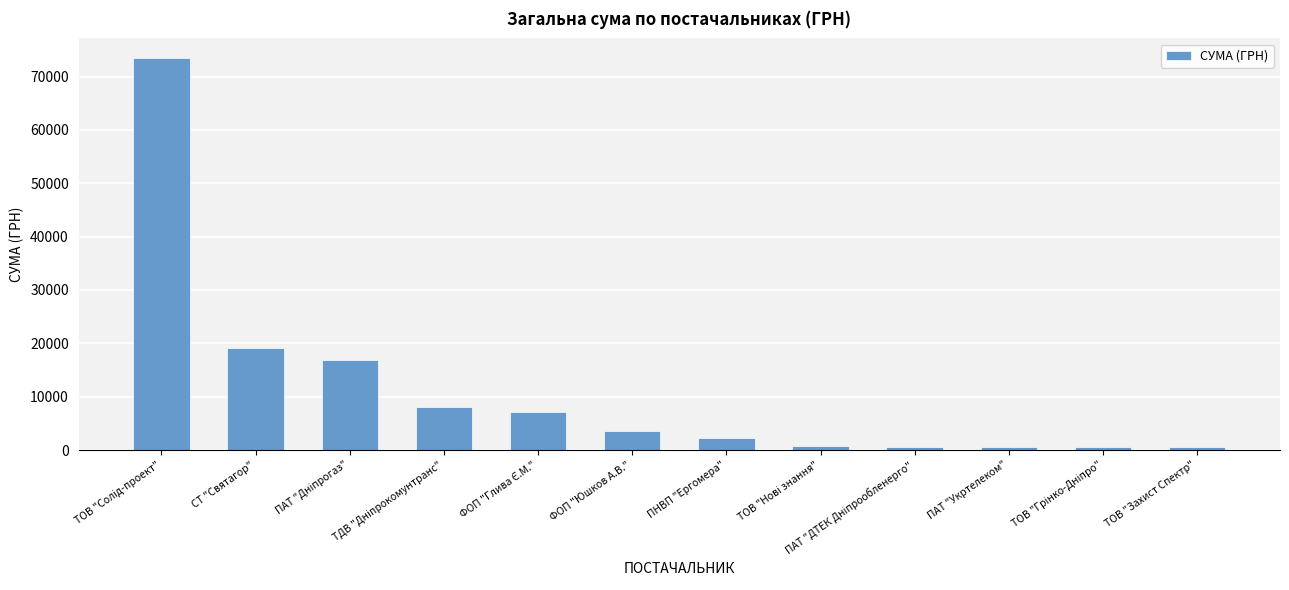

What is the ratio of the value at ТОВ "Захист Спектр" to the value at ПАТ "Укртелеком"?

0.9